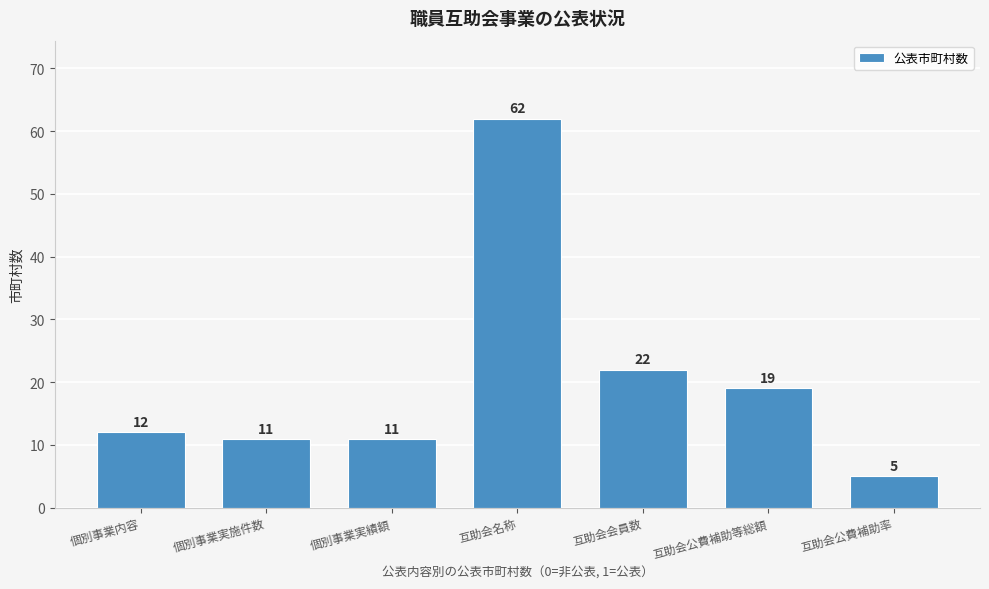

Reading left to right, what are all the values shown in this chart?

個別事業内容=12	個別事業実施件数=11	個別事業実績額=11	互助会名称=62	互助会会員数=22	互助会公費補助等総額=19	互助会公費補助率=5